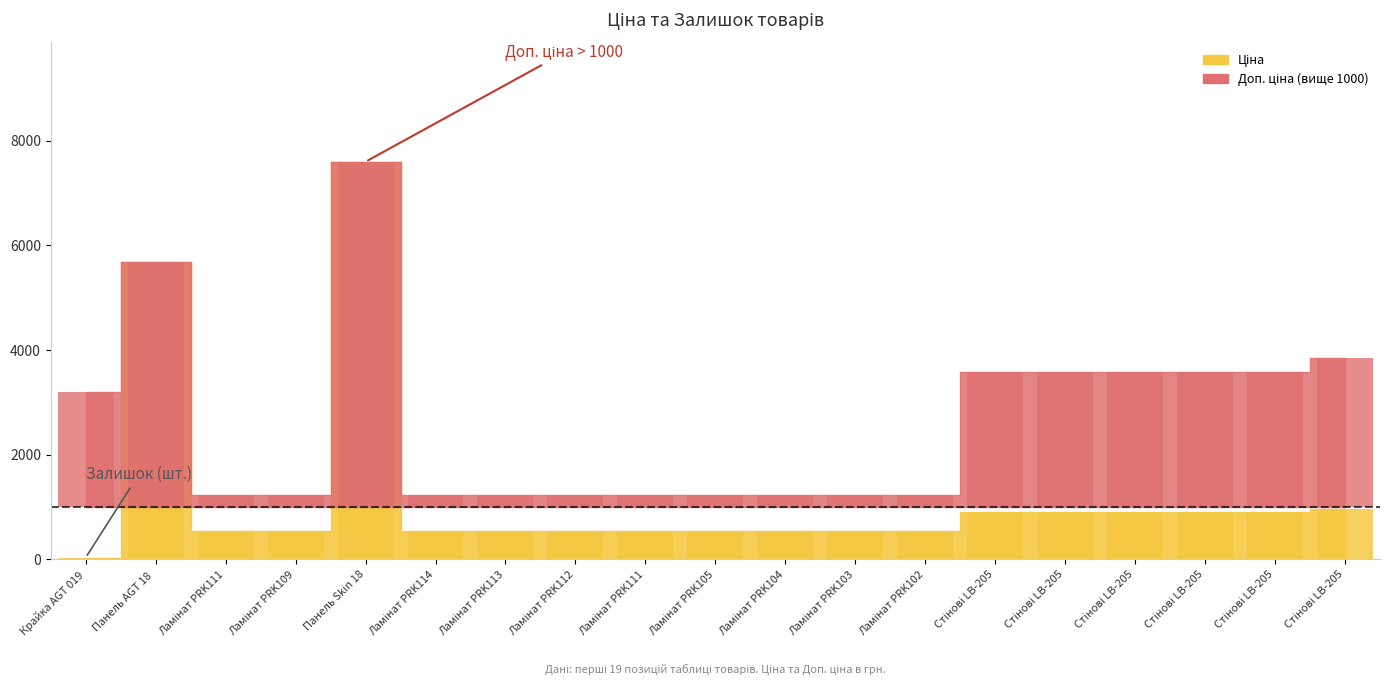

What is the approximate value of Ціна at Ламінат PRK104?

539.0